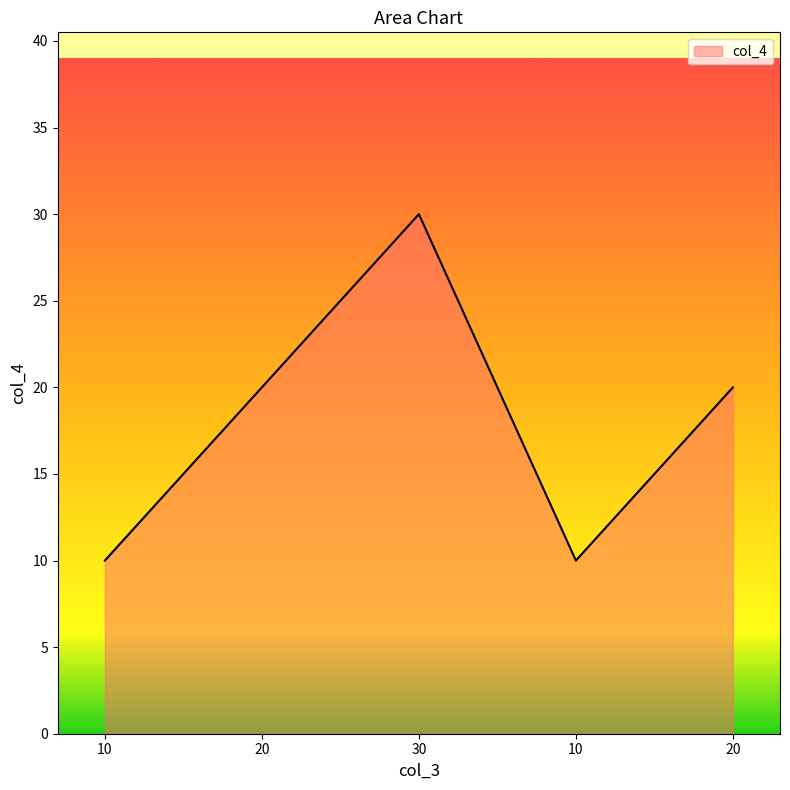

Does the chart have visible grid lines?

No